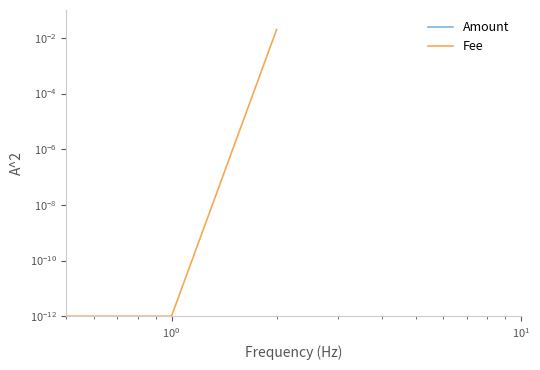

What is the maximum value for Amount?

0.3